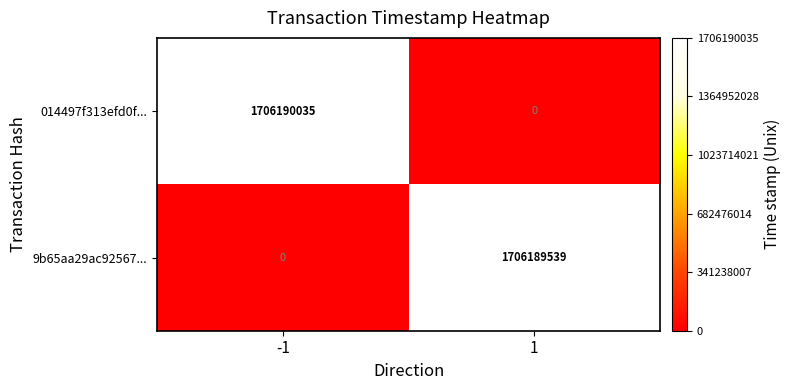

Reading left to right, list all the values displayed in this chart.

014497f313efd0f...: 1706190035	0
9b65aa29ac92567...: 0	1706189539